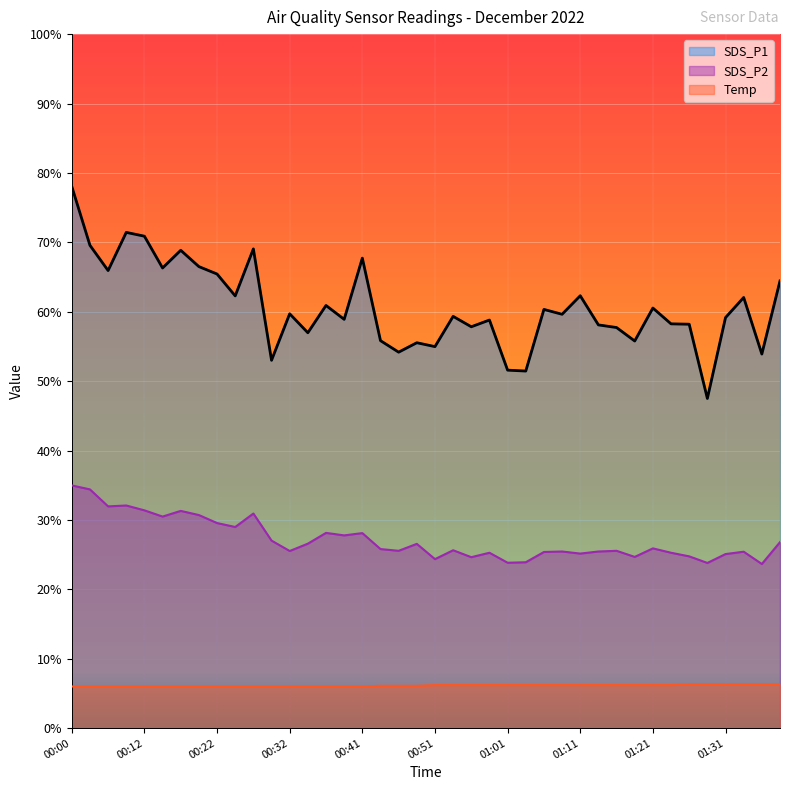

Which series has the largest total across all categories?

SDS_P1